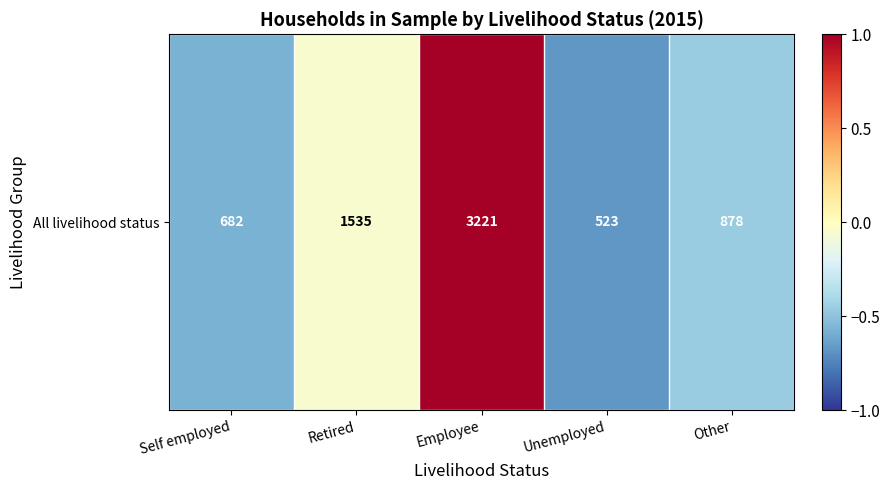

Which label corresponds to the largest value in the chart?

Employee